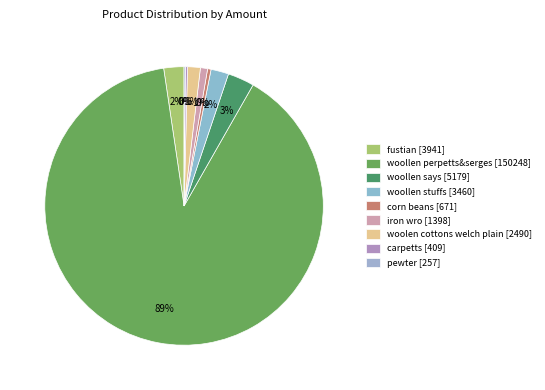

Does woollen perpetts&serges account for over 50% of the chart?

Yes